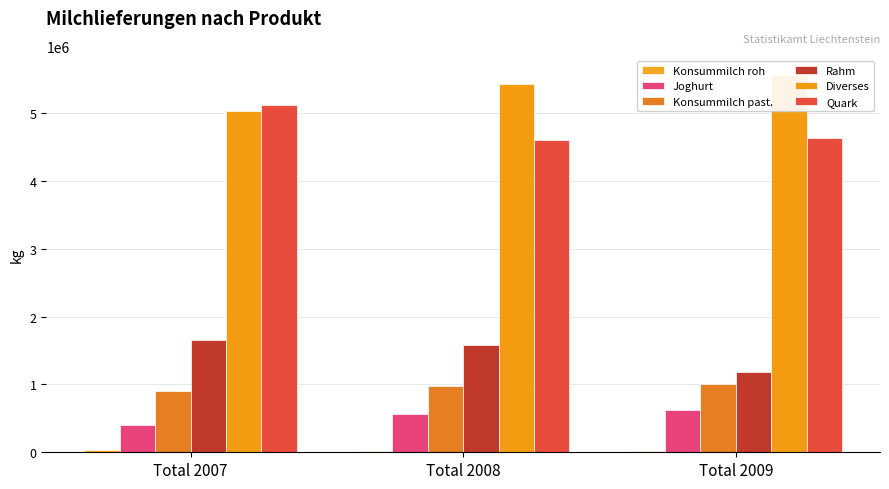

What is the spread (max minus min) of values at Total 2008?

5401248.0